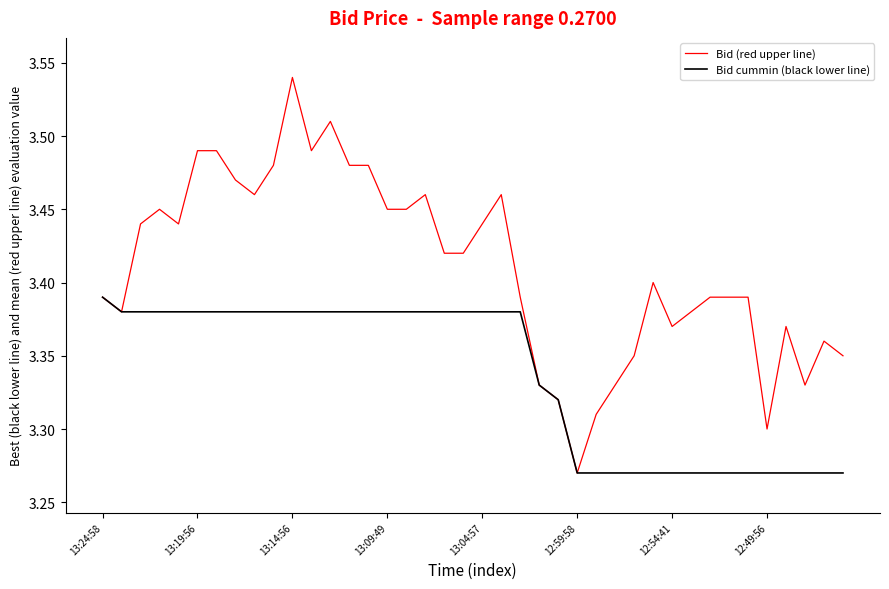

Does the chart display data point markers on the line(s)?

No